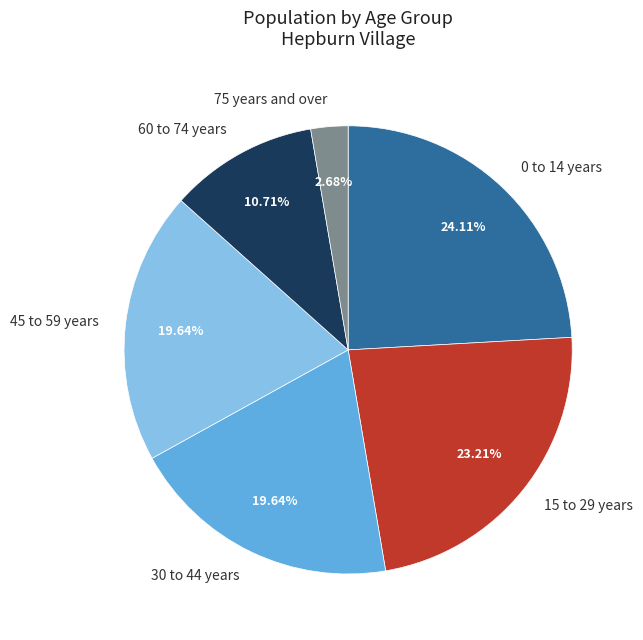

Do 75 years and over and 60 to 74 years together represent more than half of the pie?

No